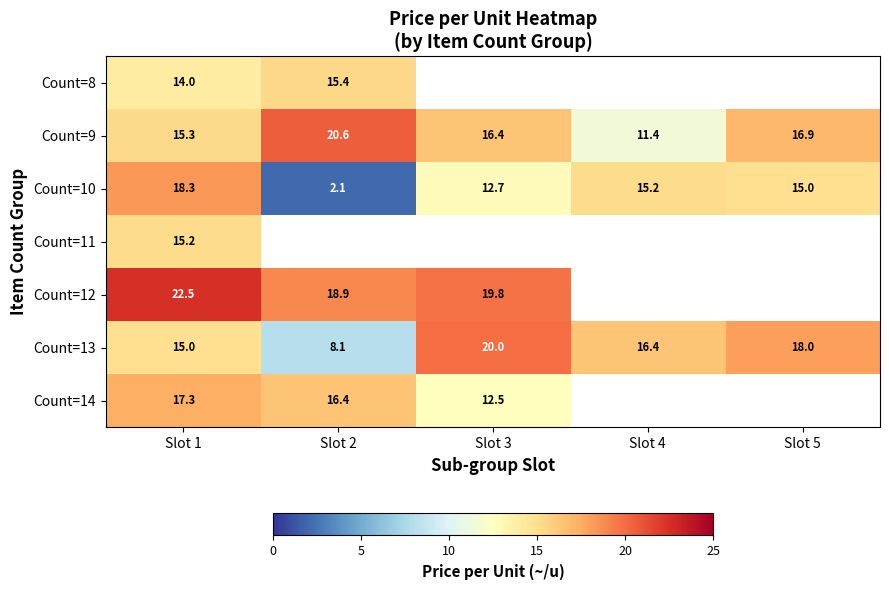

True or false: Count=13 has a value of 16.4 at Slot 4.

True